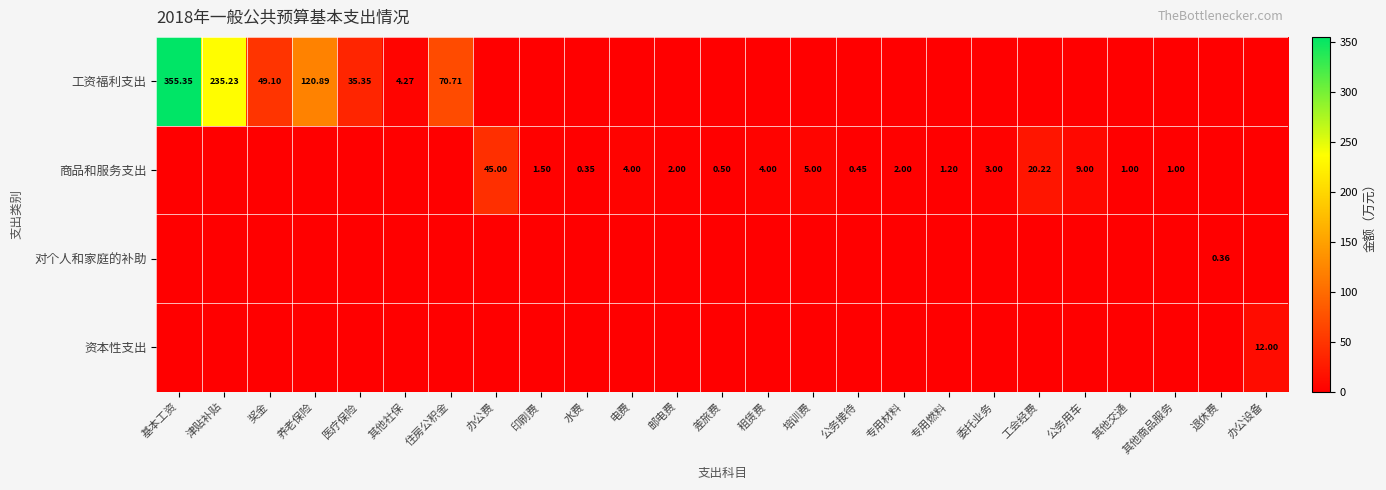

How many positive values does the 对个人和家庭的补助 series have?

1